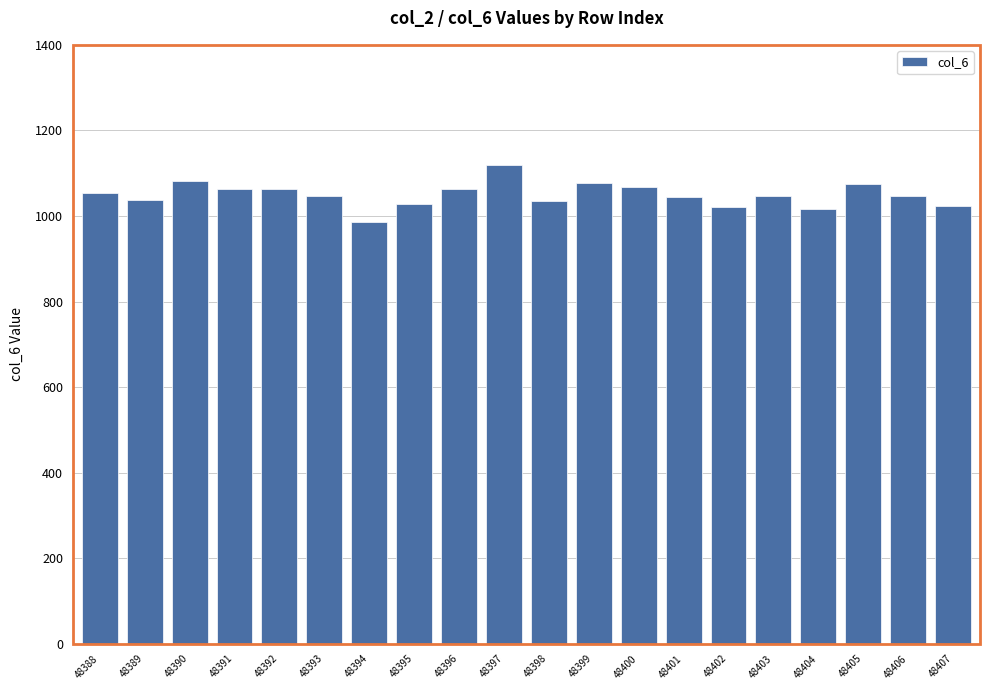

Which label corresponds to the smallest value in the chart?

48394